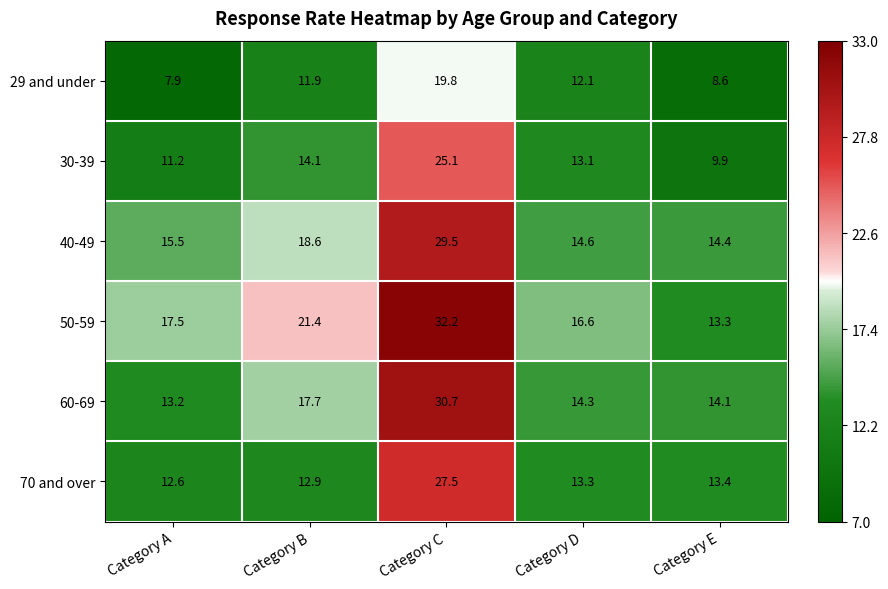

What is the sum of the 29 and under values at Category D and Category B?

24.0